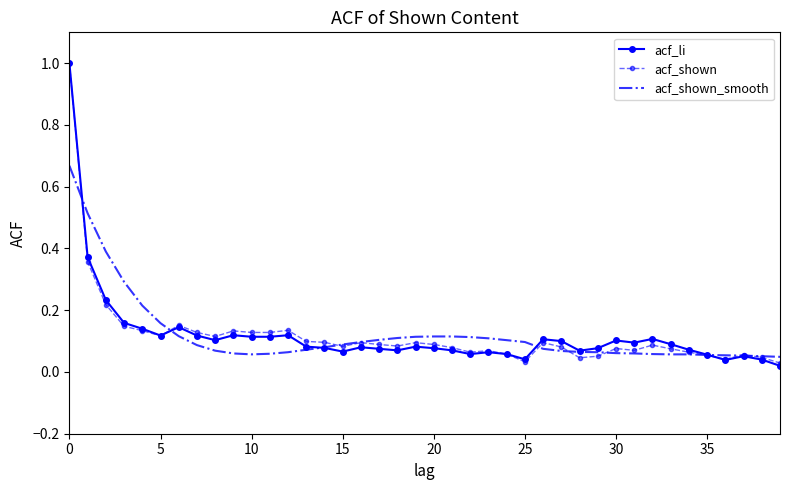

What is the maximum value for acf_shown?

1.0